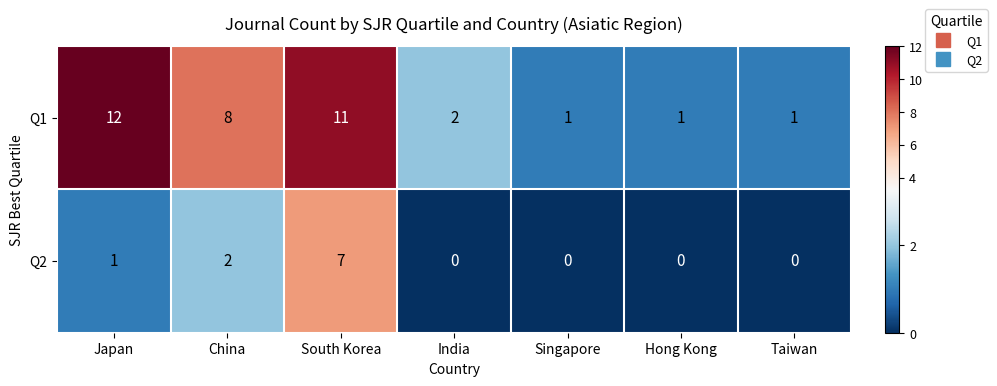

What is the total value across all series at Japan?

13